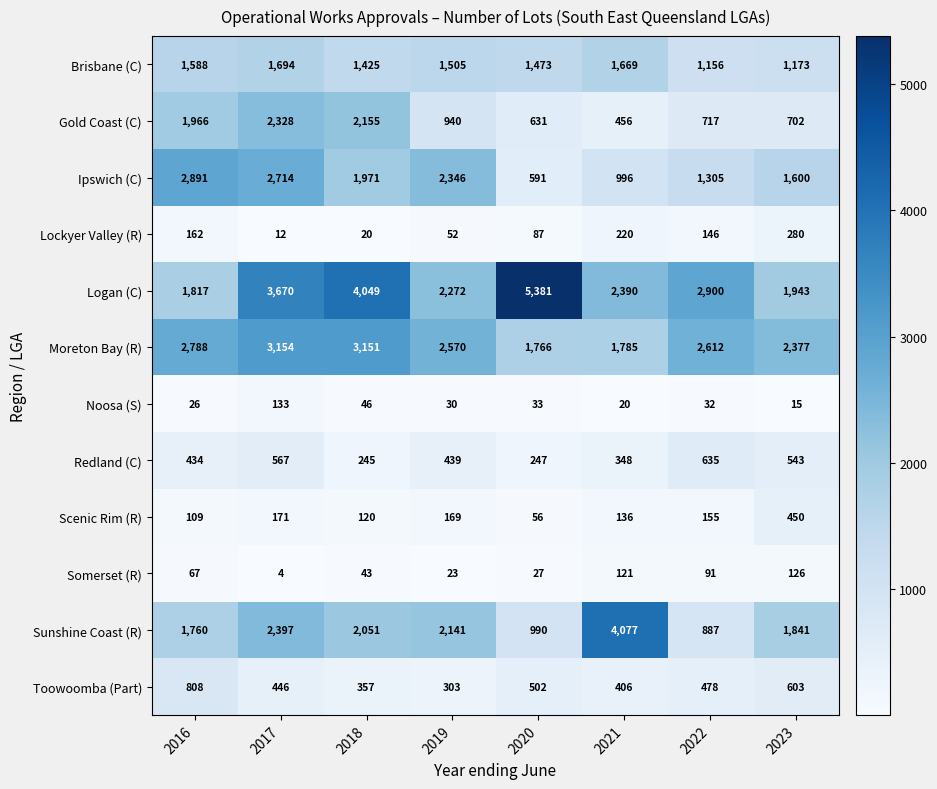

List the series in order of their peak value, lowest first.

Somerset (R), Noosa (S), Lockyer Valley (R), Scenic Rim (R), Redland (C), Toowoomba (Part), Brisbane (C), Gold Coast (C), Ipswich (C), Moreton Bay (R), Sunshine Coast (R), Logan (C)